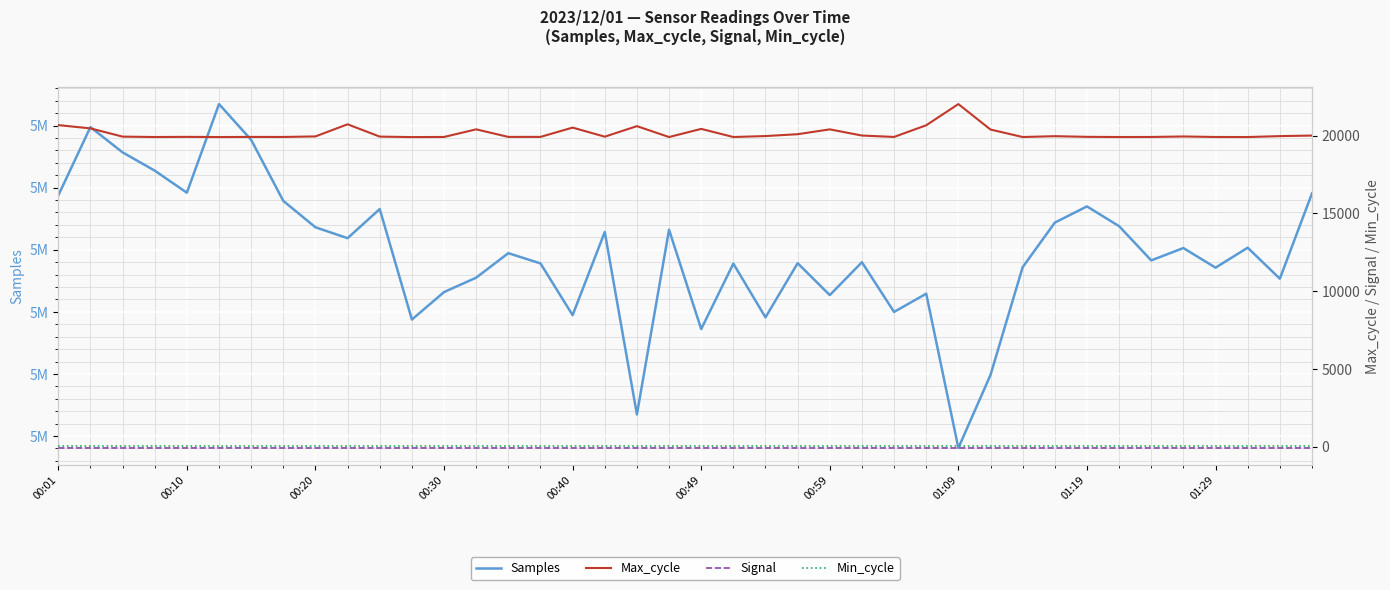

What is the difference between the second highest and minimum values in the Samples series?

25836